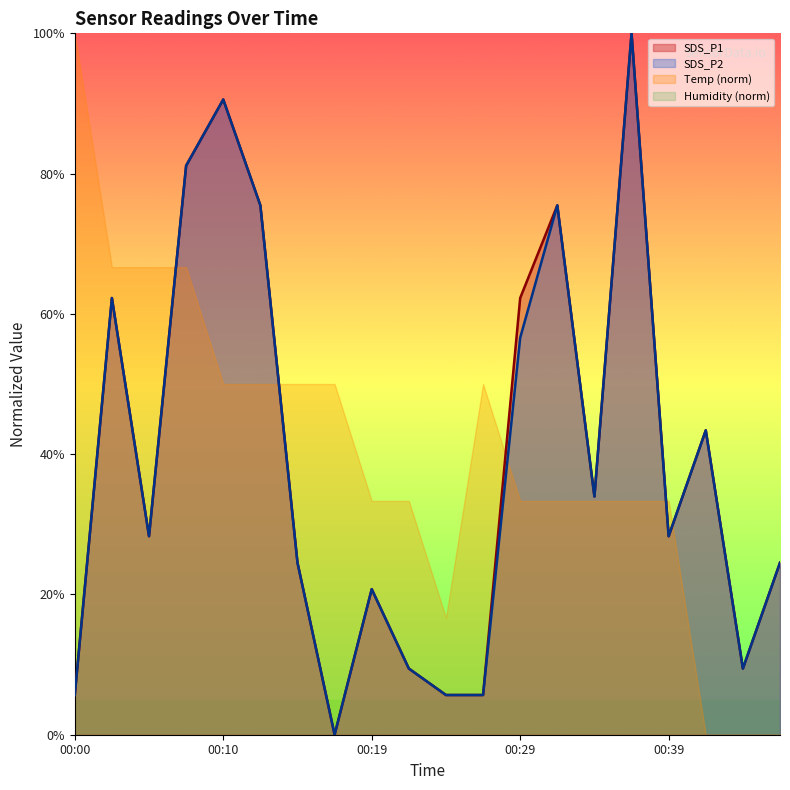

How many interior local valleys does the SDS_P1 series have?

5